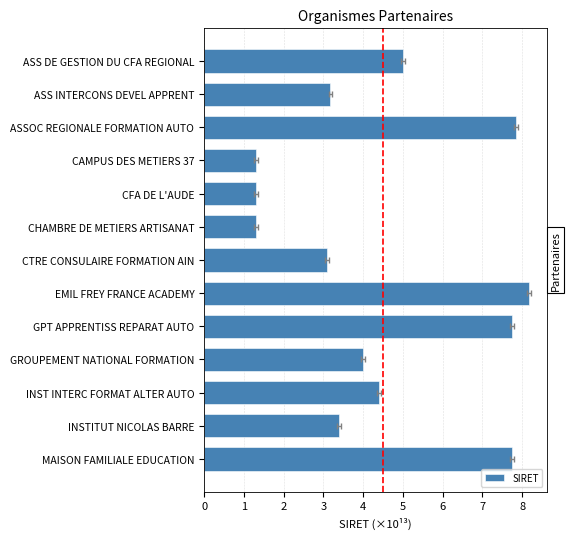

Are the bars horizontal?

Yes